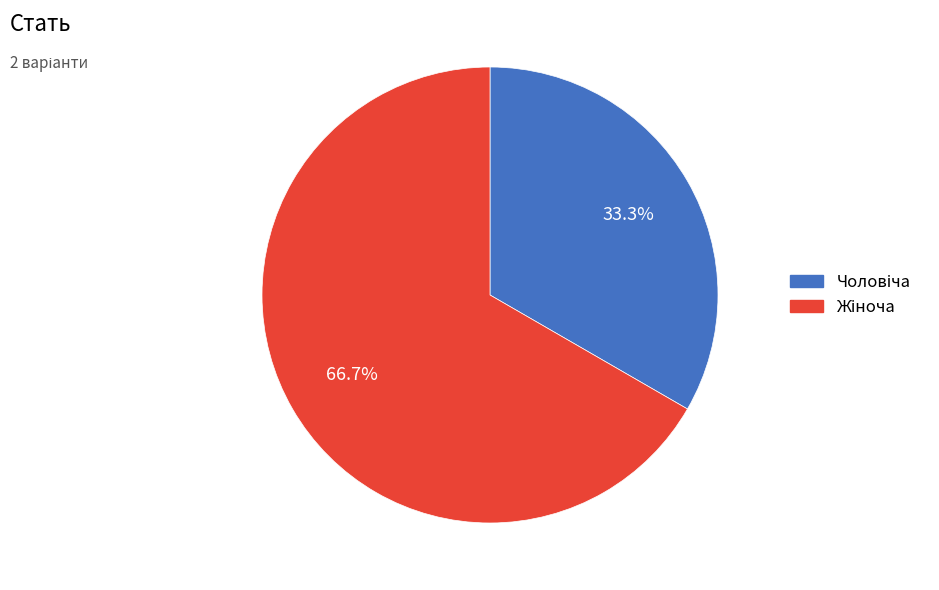

Is there a majority slice in this chart?

Yes